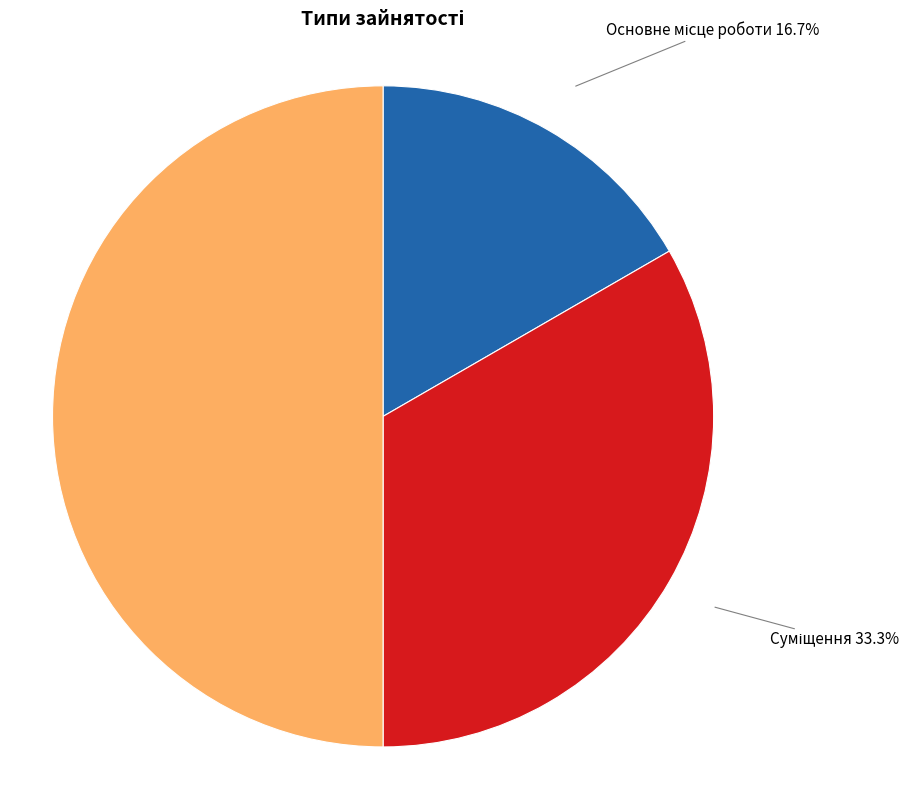

How many segments does this pie chart have?

3